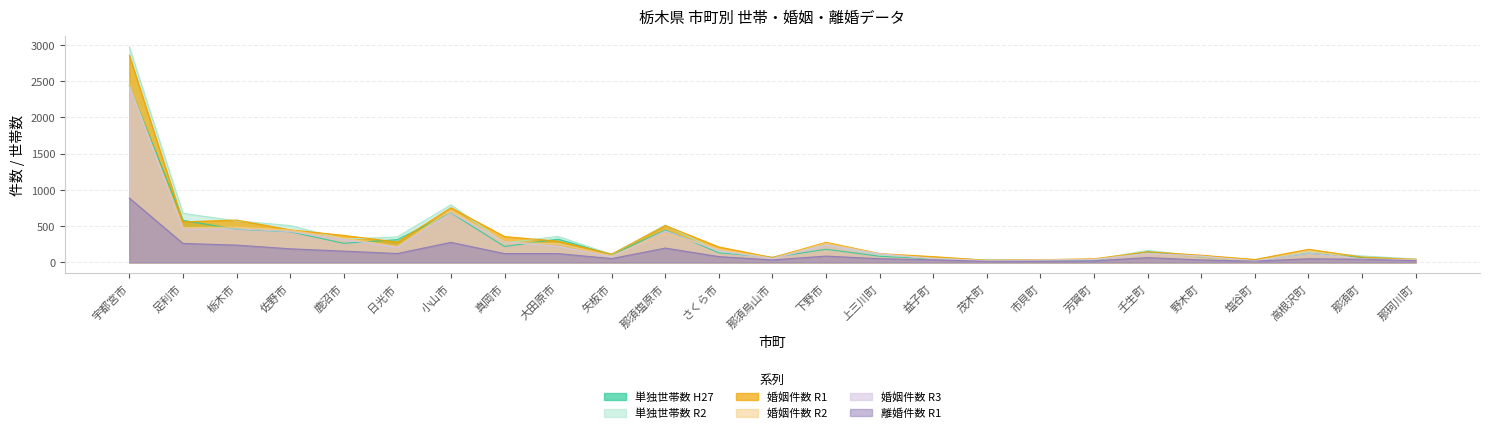

How many values in the 単独世帯数 R2 series exceed 148?

13